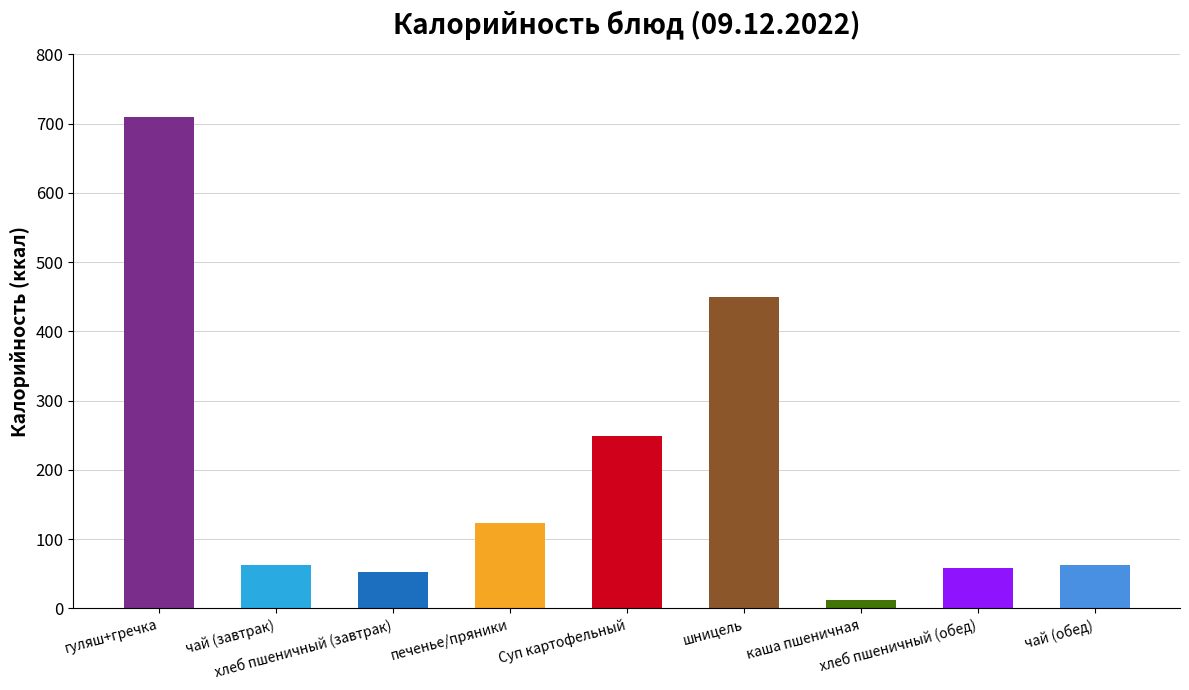

Are the bars grouped side by side (vs. stacked)?

No